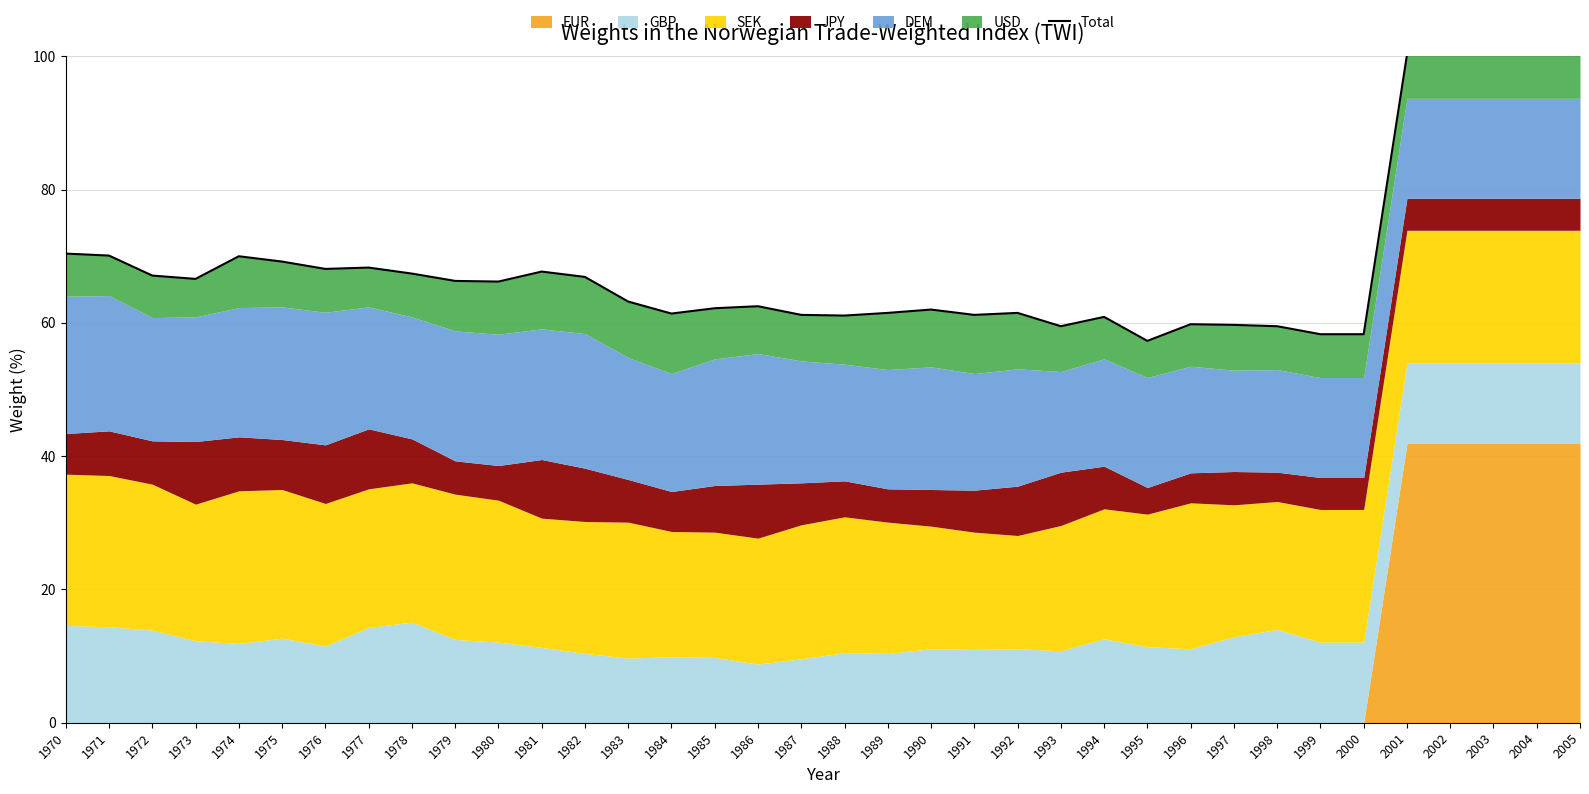

What is the maximum value shown in the chart?

100.2